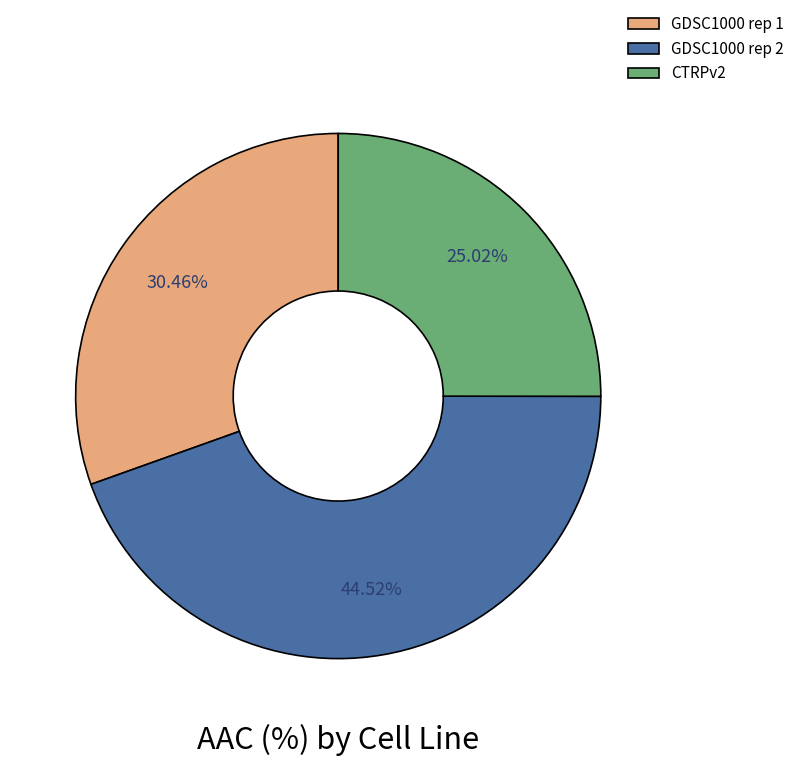

Count the number of slices in the pie.

3